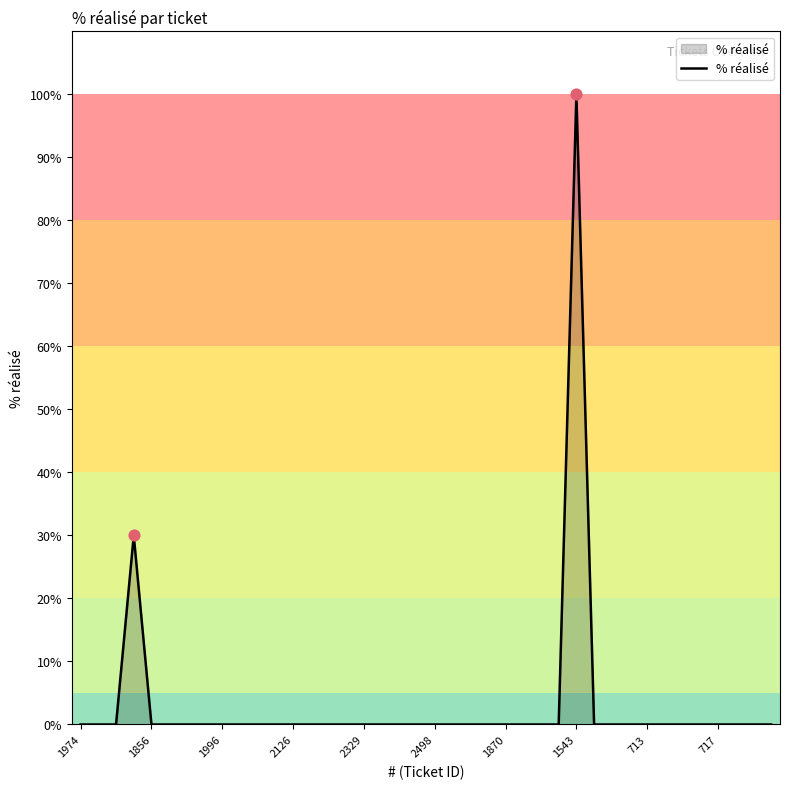

What is the greatest value displayed?

100